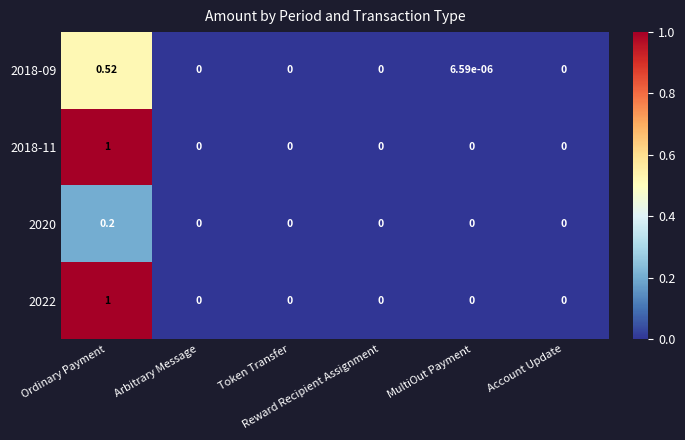

Which series has the widest spread of values?

2018-11